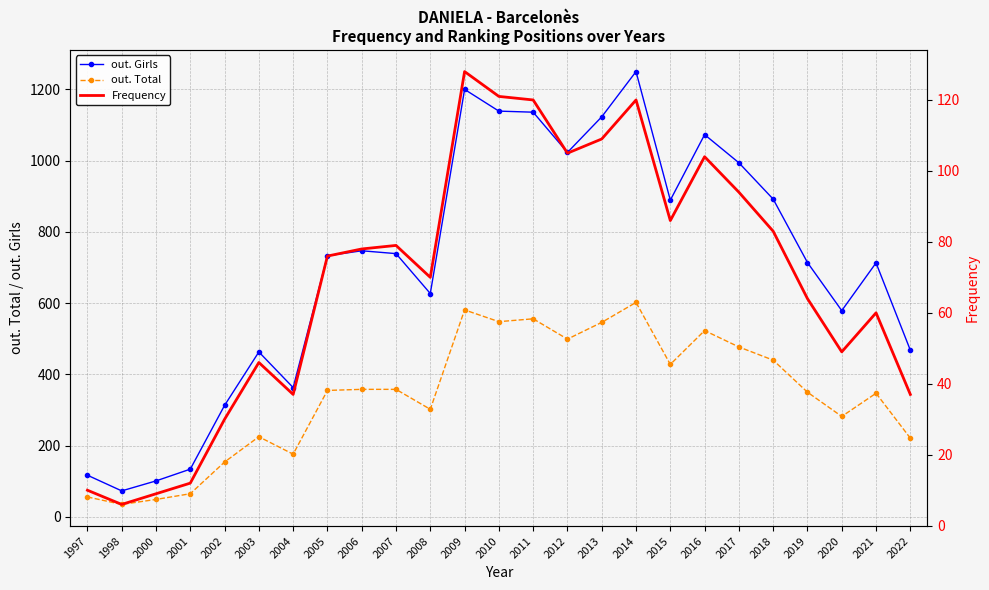

List the series in order of their peak value, highest first.

out. Girls, out. Total, Frequency